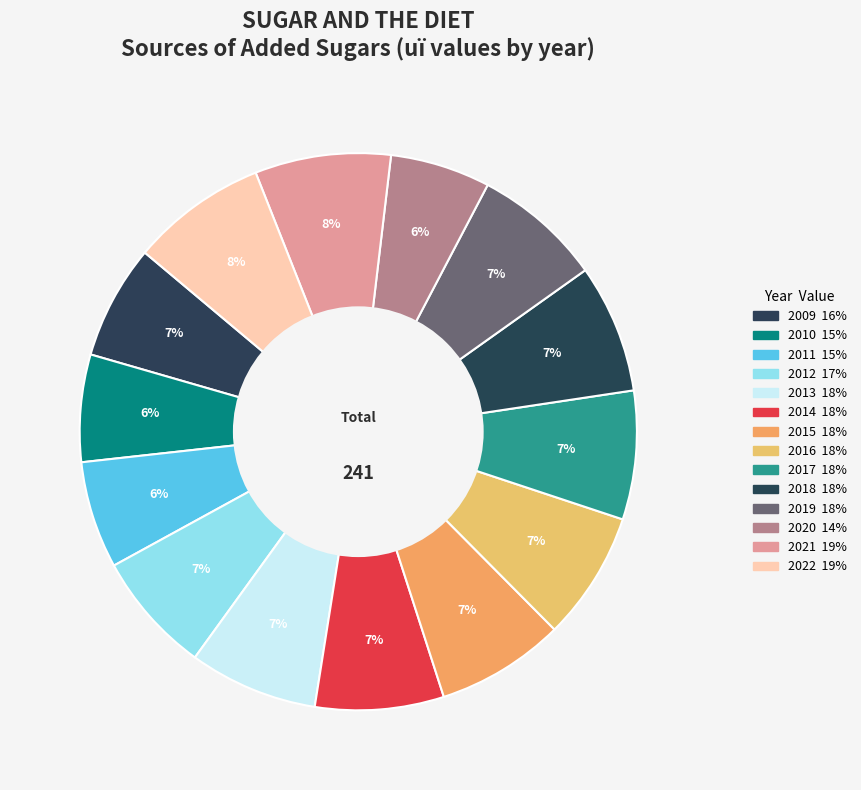

Count the number of slices in the pie.

14